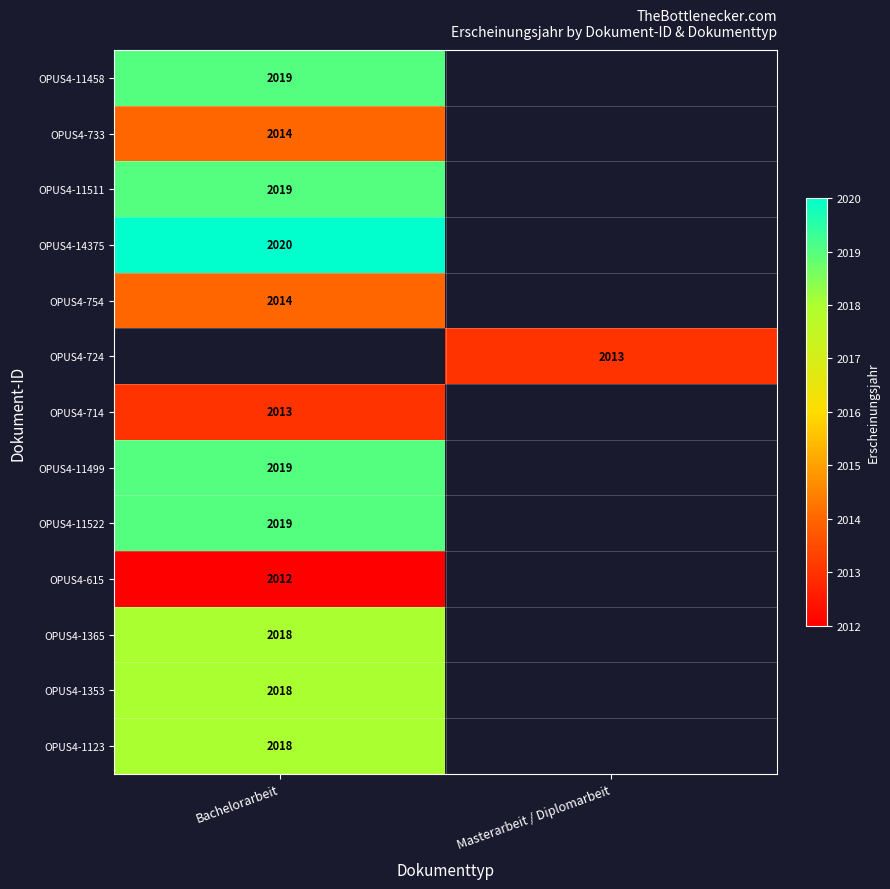

True or false: OPUS4-1123 has a value of 1012 at Bachelorarbeit.

False